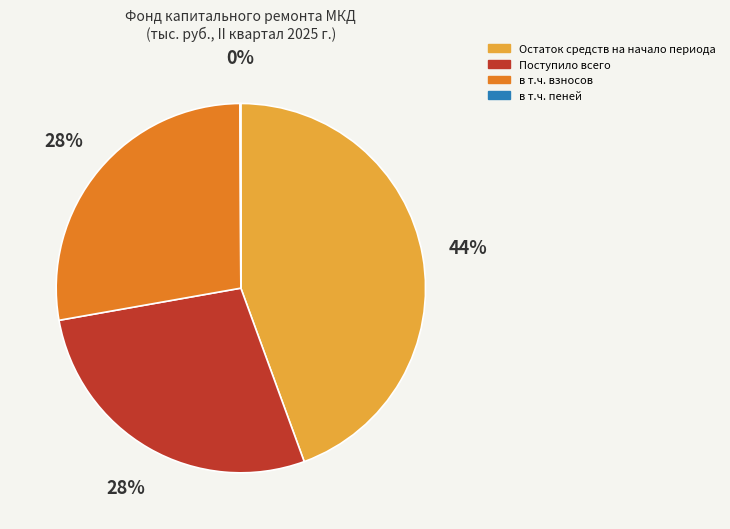

Is there any slice that represents more than half of the pie?

No